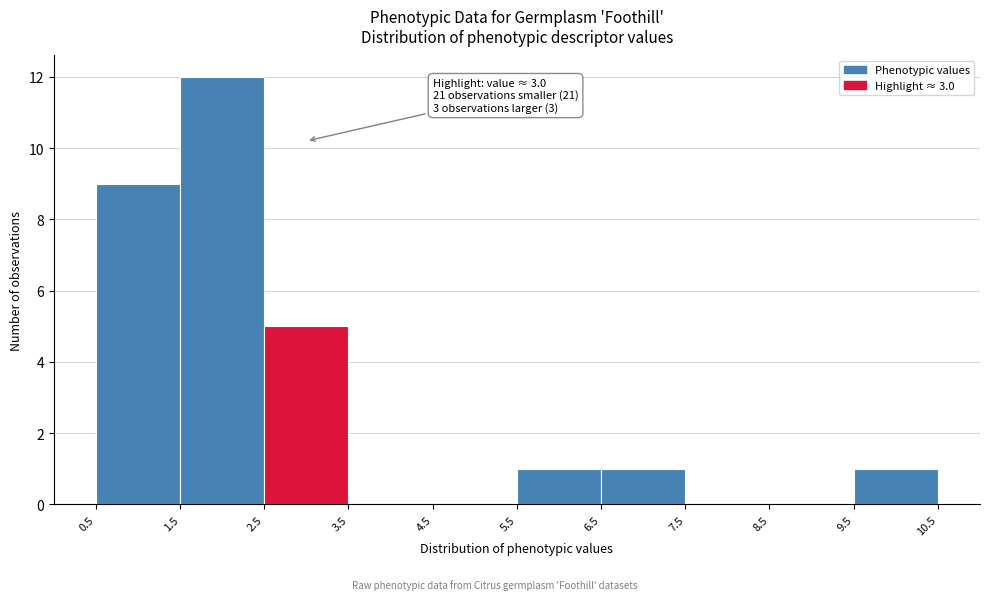

Which range on the x-axis has the tallest bar?

1.5 to 2.5